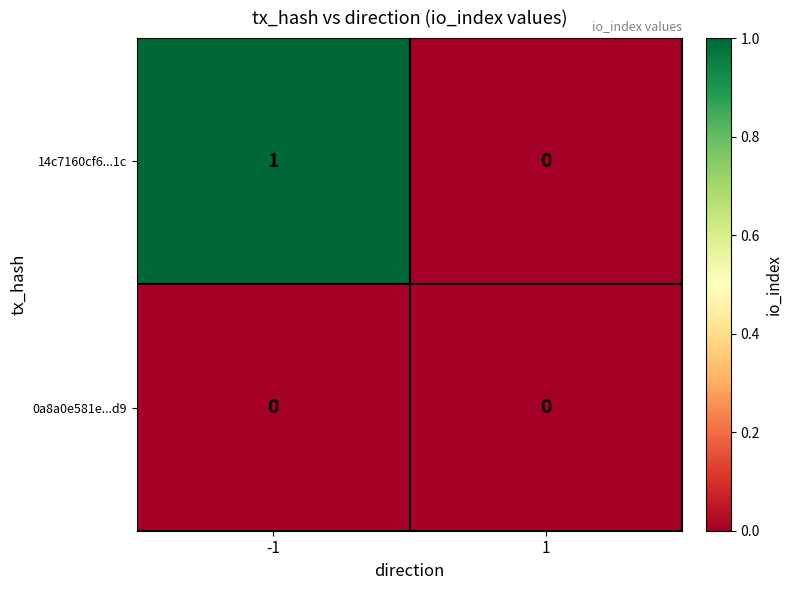

Reading right to left, what are all the values shown in this chart?

14c7160cf6...1c: 0	1
0a8a0e581e...d9: 0	0